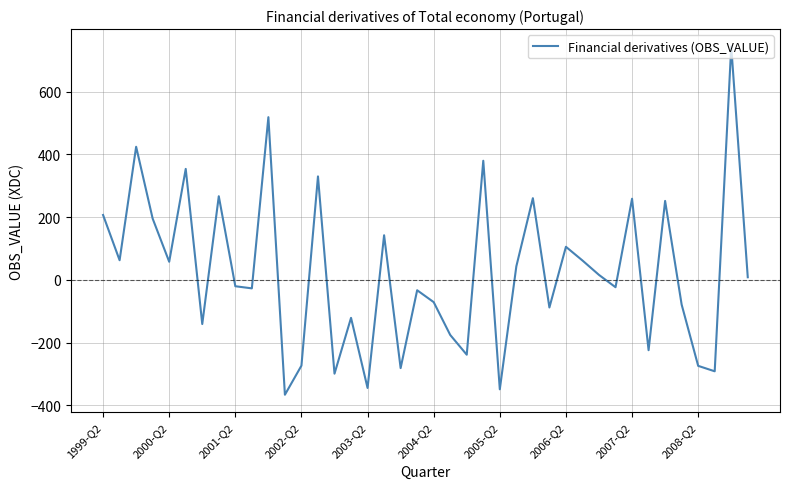

What is the maximum value shown in the chart?

744.1